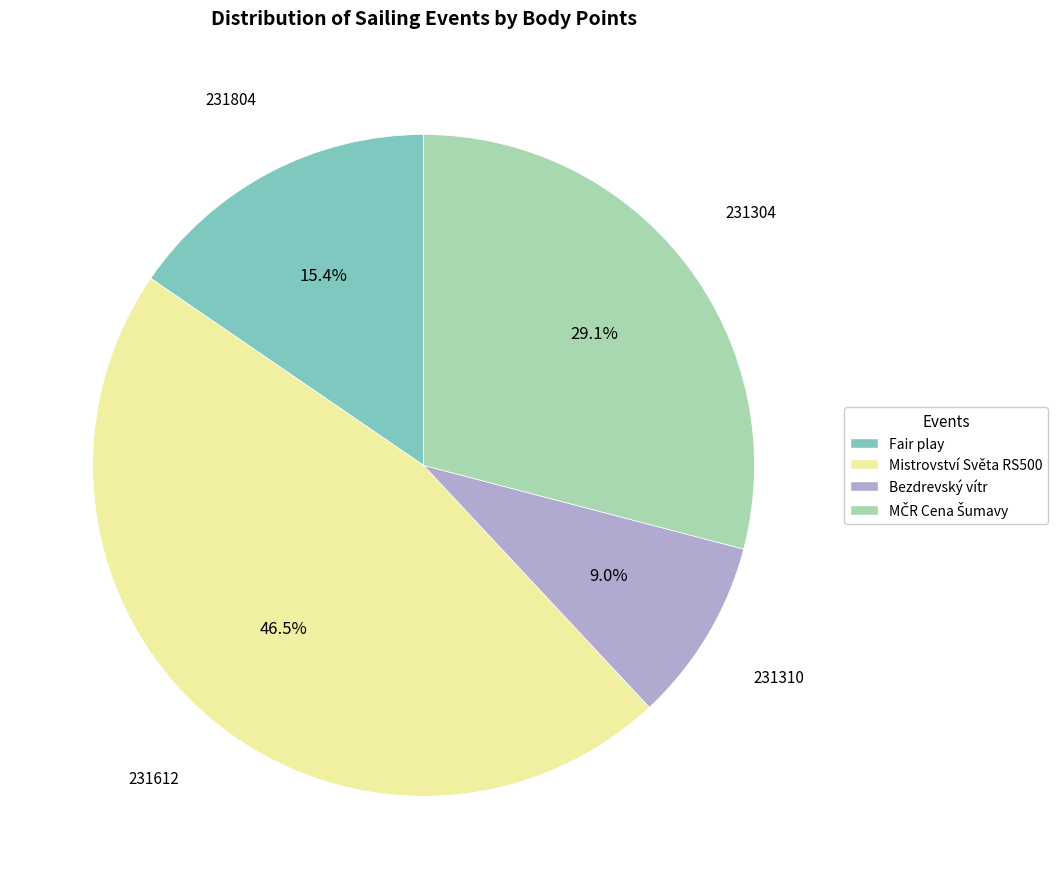

Does any single category account for the majority?

No